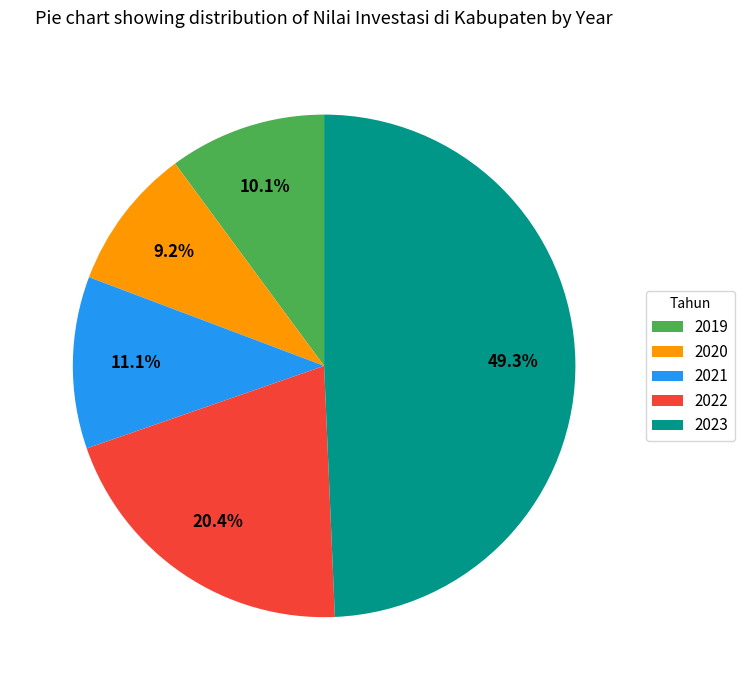

True or false: 2022 accounts for 32% of the total.

False